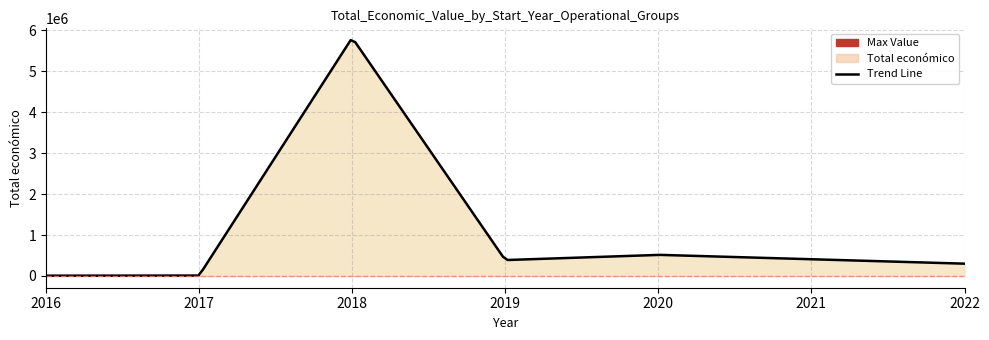

How many series are shown in this chart?

1